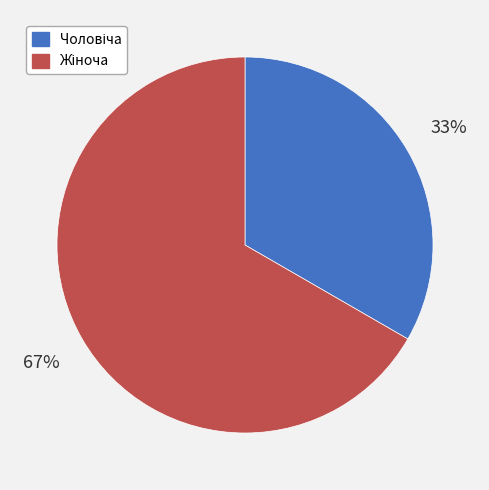

To the nearest percent, what is the average slice percentage?

50%